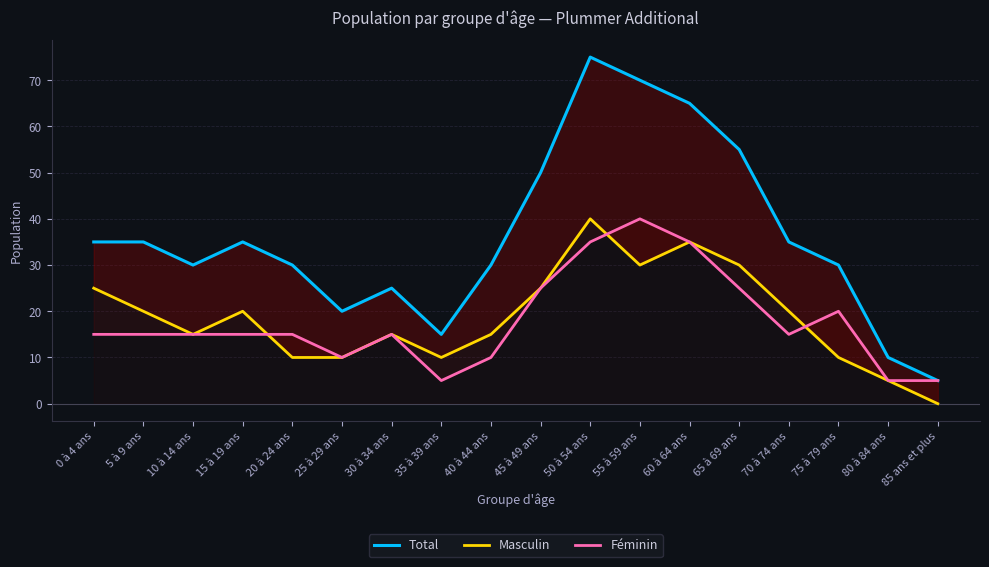

True or false: Total and Masculin intersect in this chart.

False